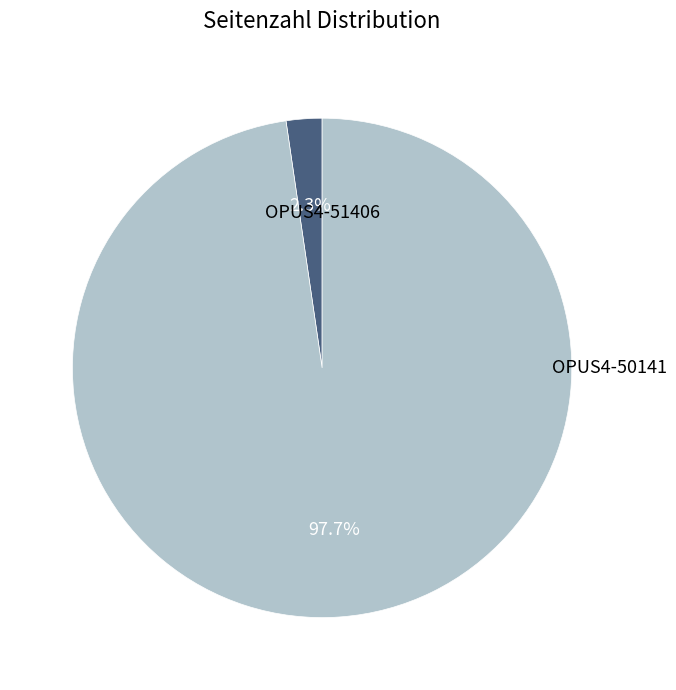

How many segments does this pie chart have?

2